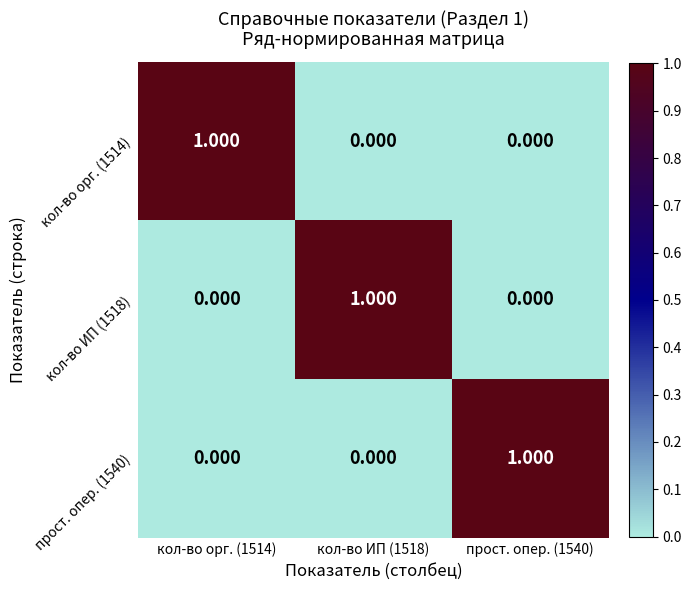

What is the maximum value shown in the chart?

1